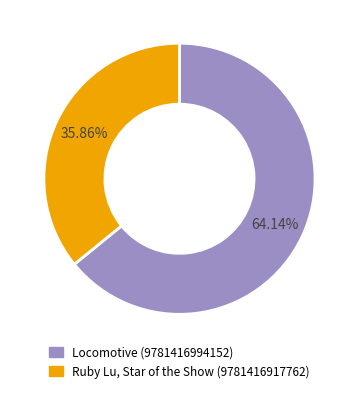

The Locomotive (9781416994152) slice represents 51% of the pie. True or false?

False